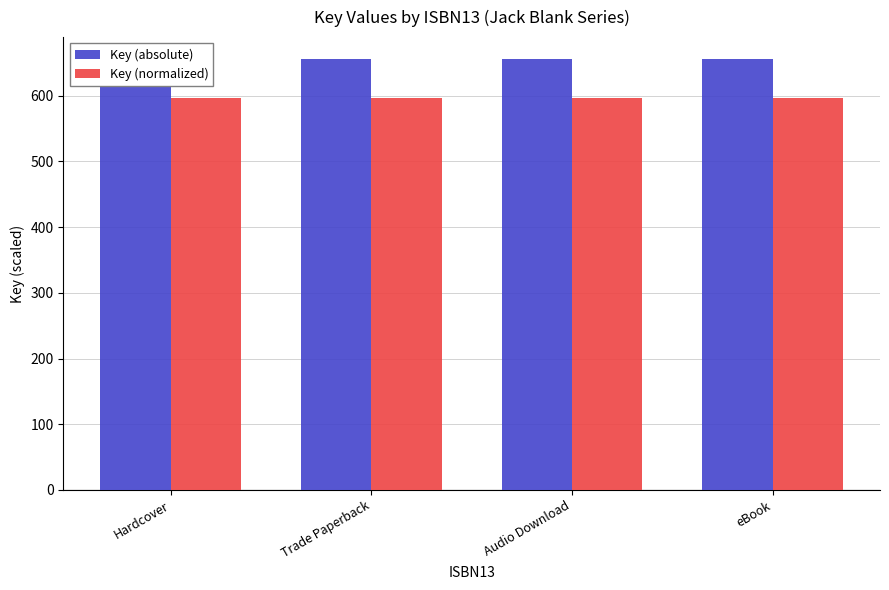

Reading right to left, what are all the values shown in this chart?

Key (absolute): 656.3	656.3	656.3	656.3
Key (normalized): 596.6	596.6	596.6	596.6